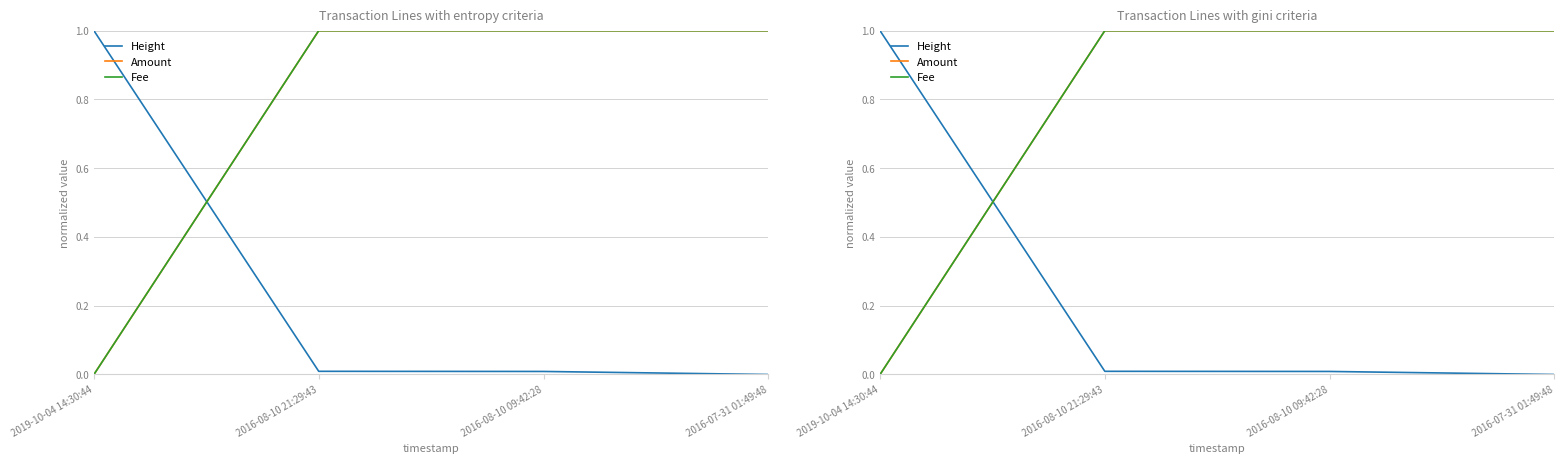

What is the label of the 4th point from the right?

2019-10-04 14:30:44